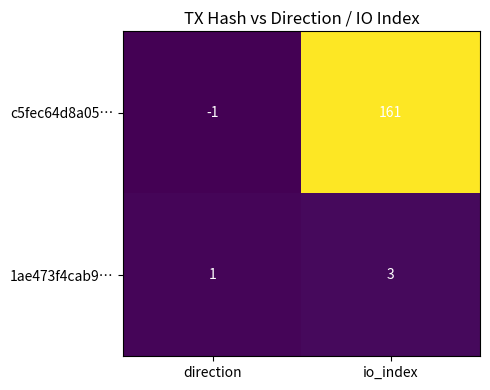

Which series has the largest total across all categories?

c5fec64d8a05…